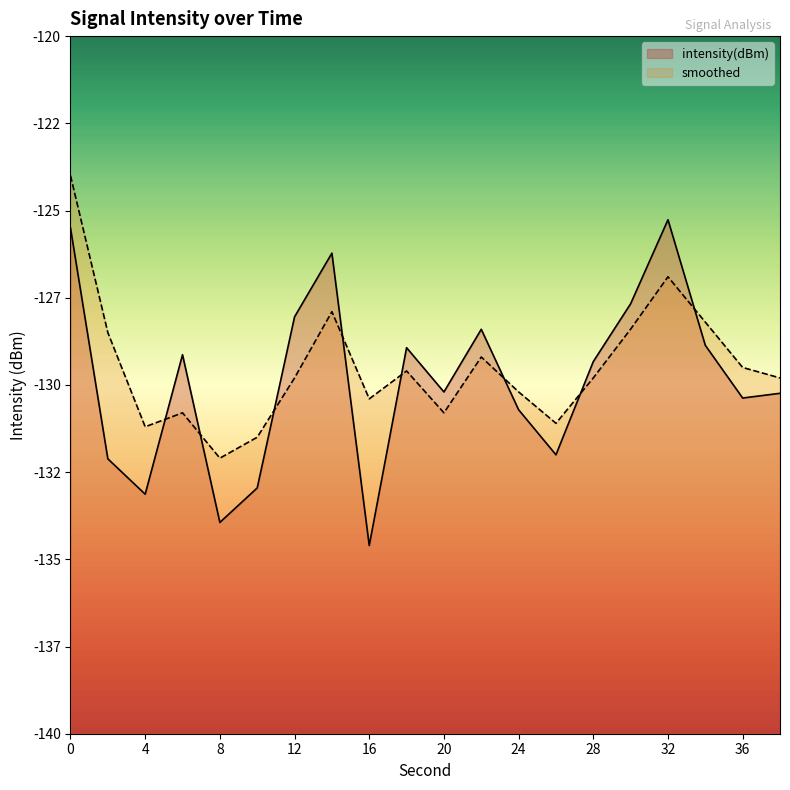

What is the difference between the maximum and minimum values in the smoothed series?

8.1